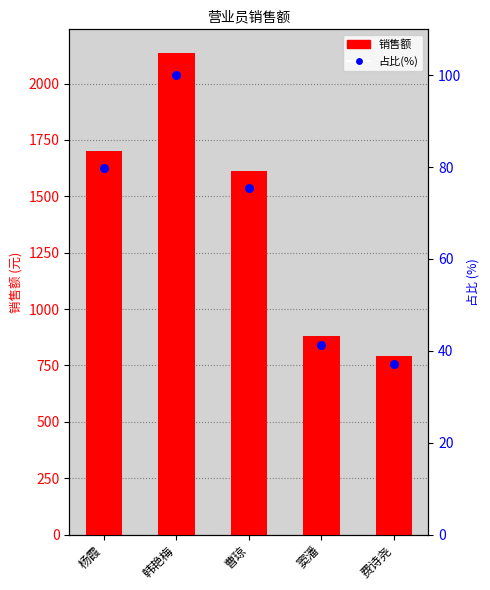

At which category is the sum across all series the highest?

韩艳梅